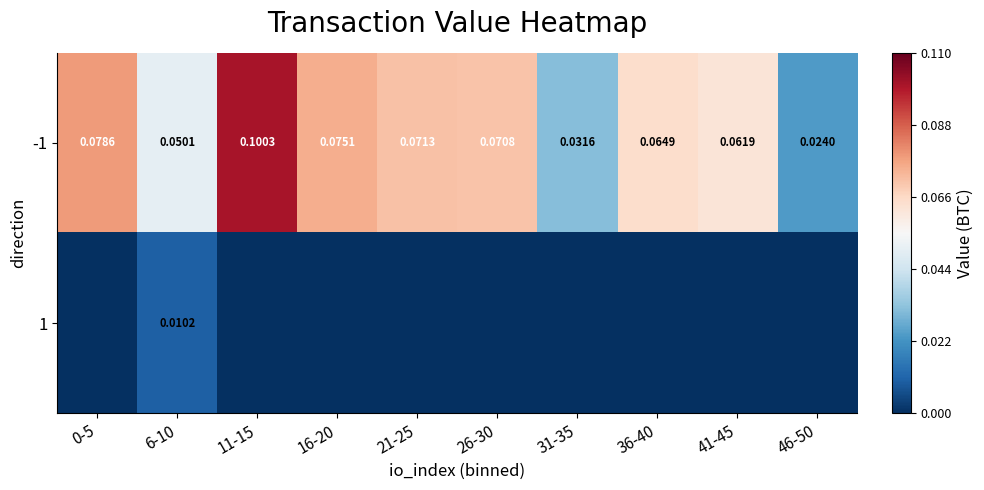

Which series has the largest total across all categories?

-1